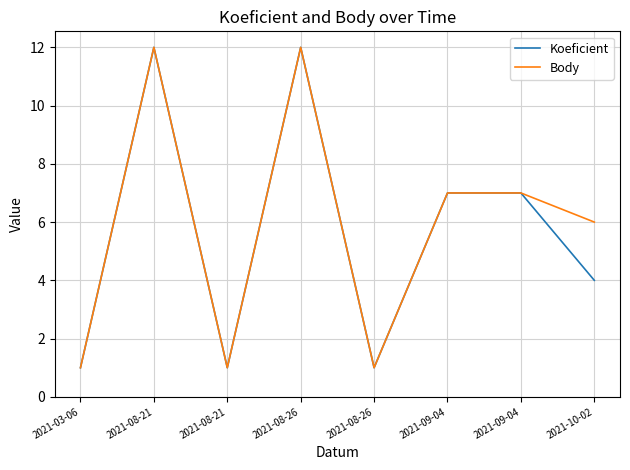

Is the value of Body at 2021-10-02 greater than the value of Koeficient at 2021-08-21?

No